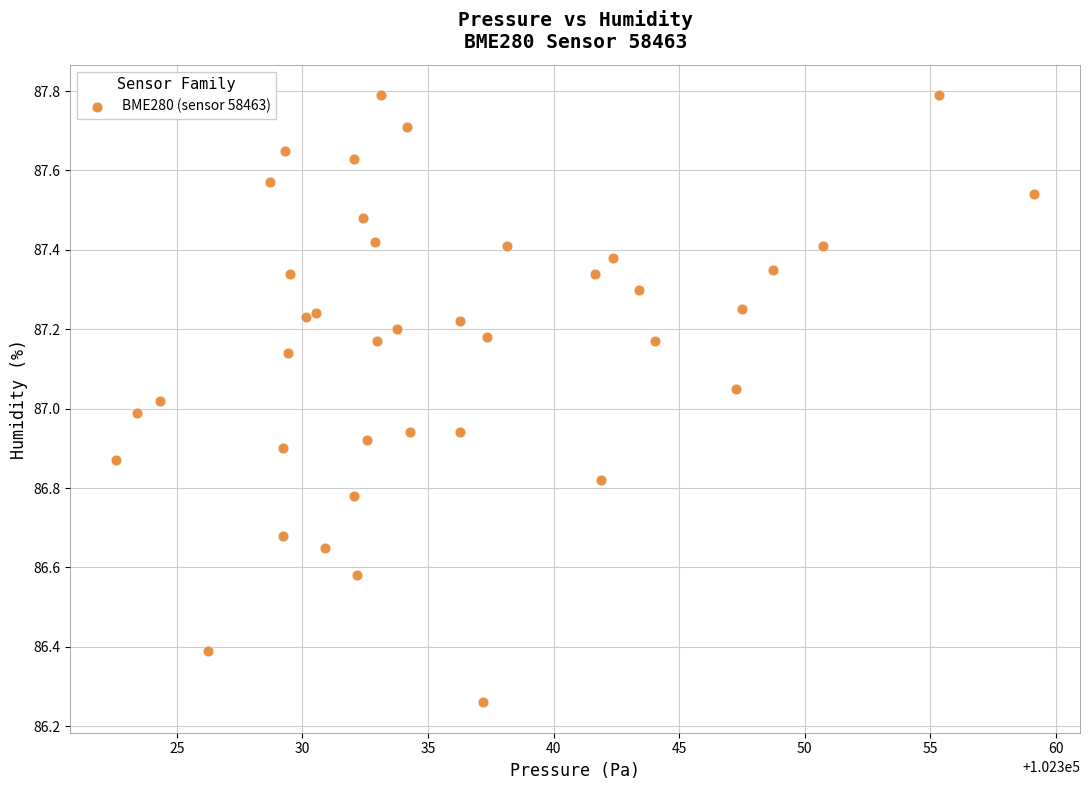

What is the range of Y values (max minus min)?

1.5